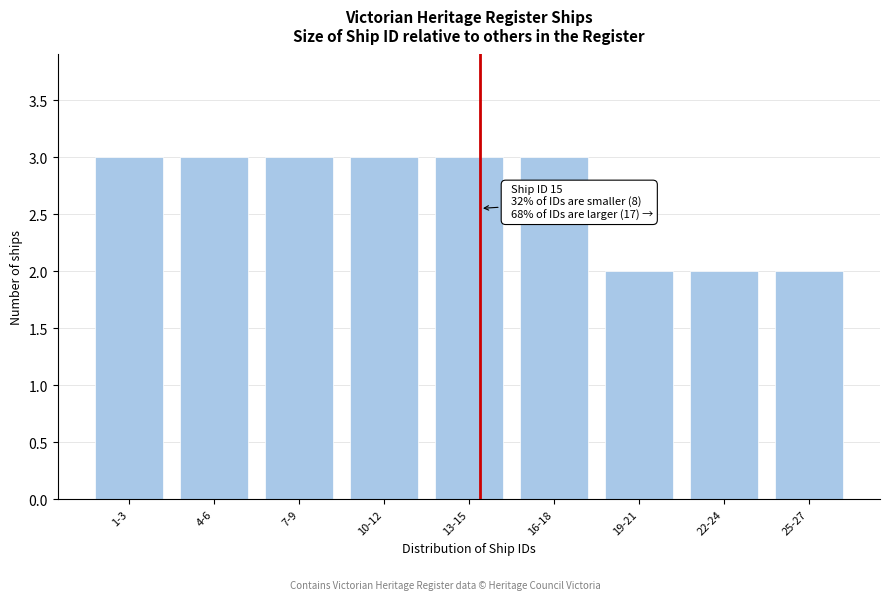

Reading left to right, transcribe all the data shown in this chart.

3	3	3	3	3	3	2	2	2